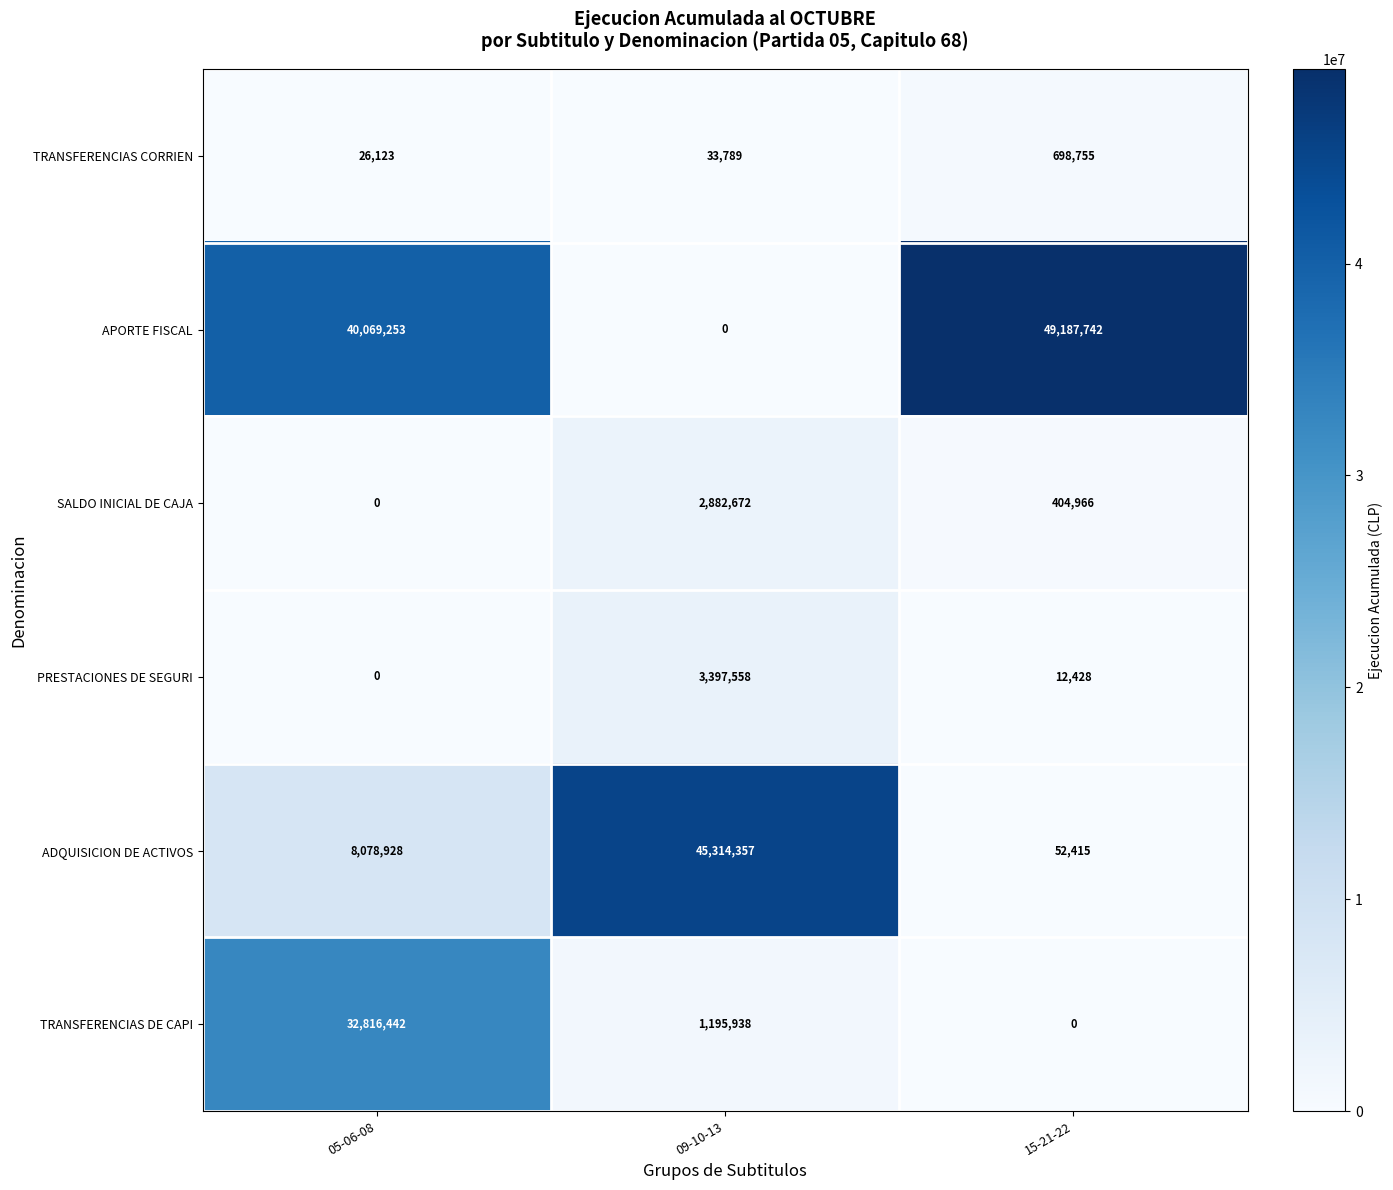

What is the sum of the TRANSFERENCIAS DE CAPI values at 05-06-08 and 09-10-13?

34012380